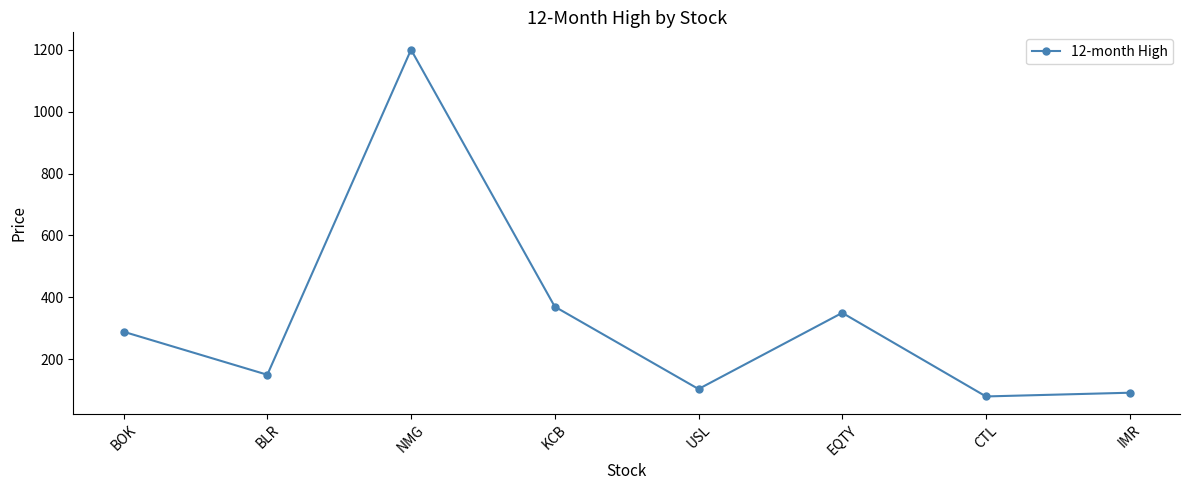

What is the label of the 8th point from the left?

IMR